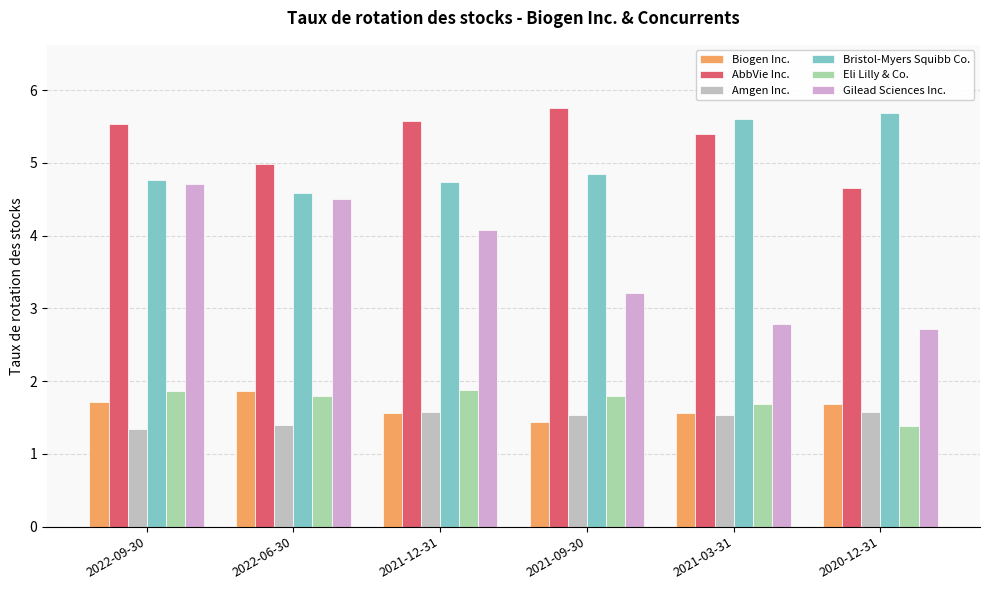

How many distinct data groups are displayed?

6